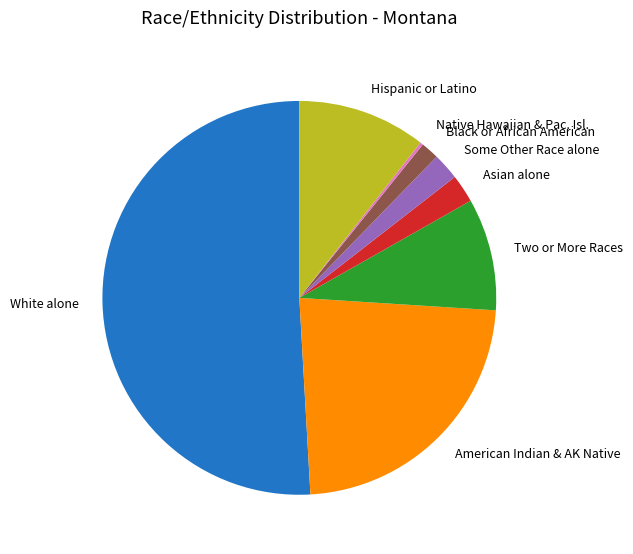

Does any single category account for the majority?

Yes